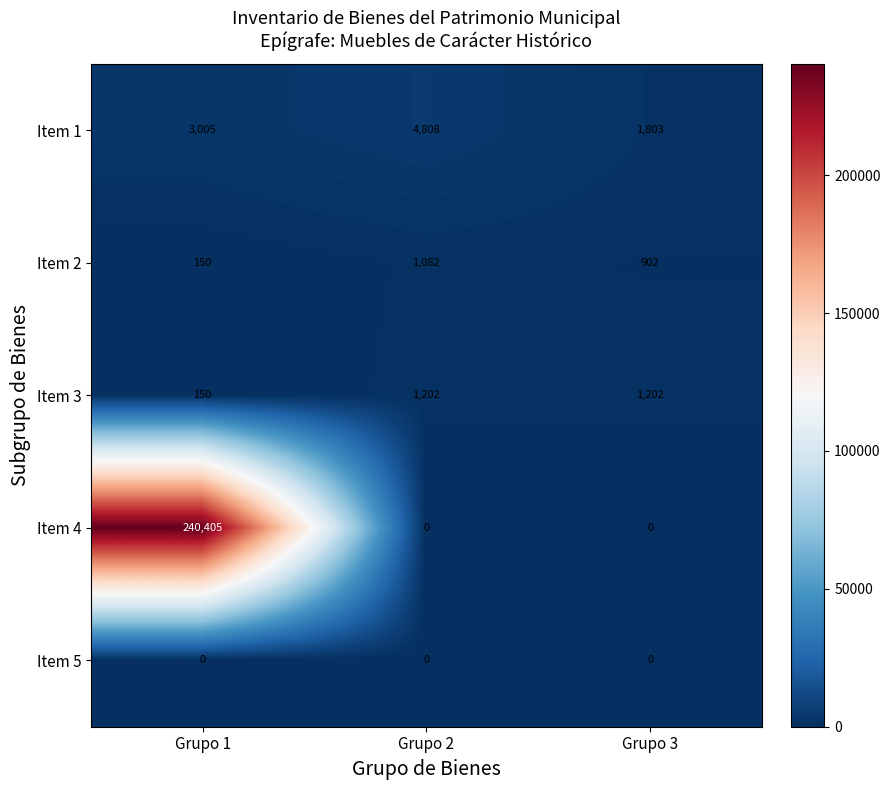

Count the Item 4 values in the range 0 to 240405.

3